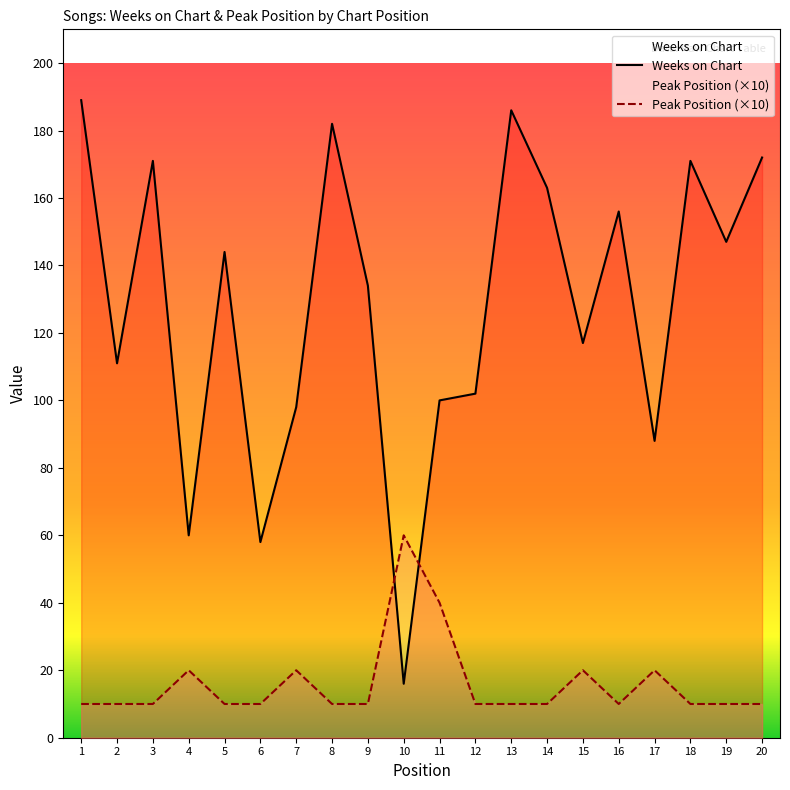

What is the difference between the maximum and second lowest values in the Peak Position (×10) series?

50